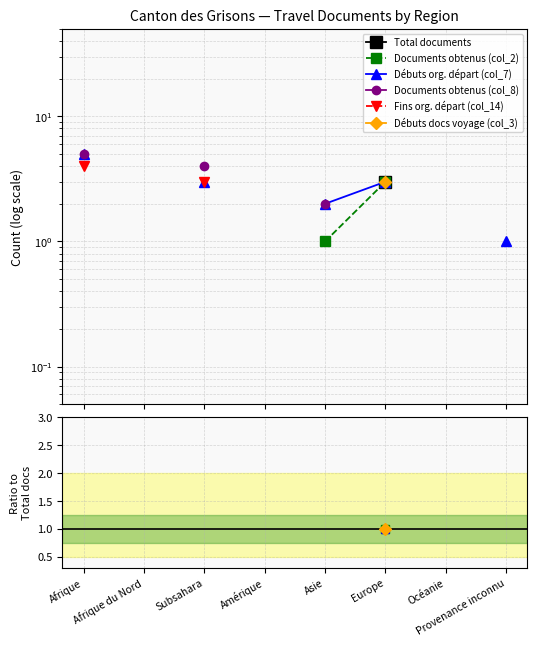

True or false: Débuts org. départ (col_7) has more than 2 points higher than both neighbors.

False